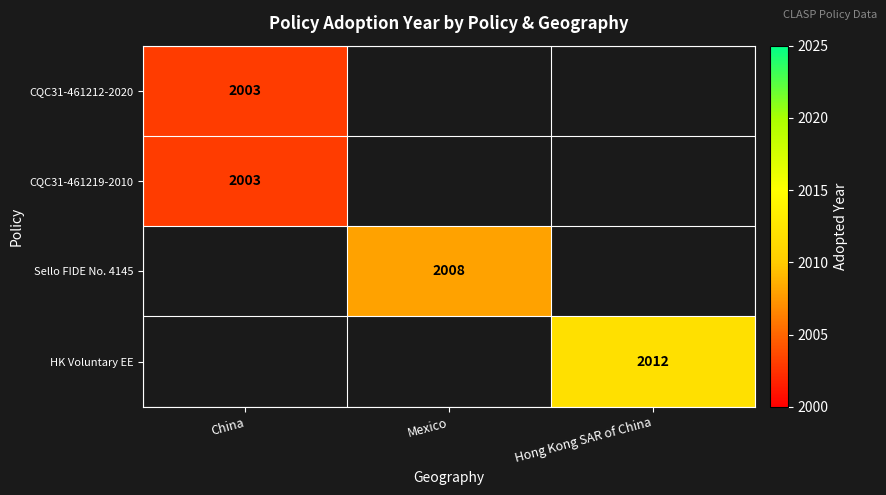

The HK Voluntary EE series shows 2874 at Hong Kong SAR of China. True or false?

False